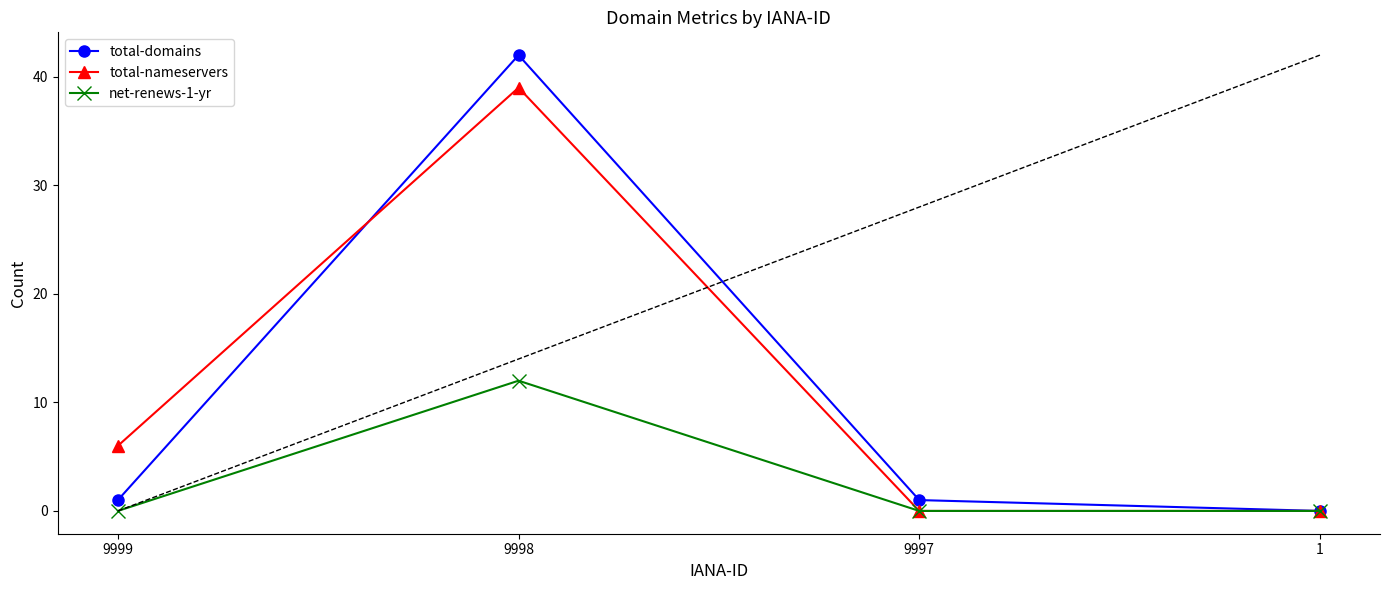

Between 9998 and 1, which series saw the biggest shift?

total-domains